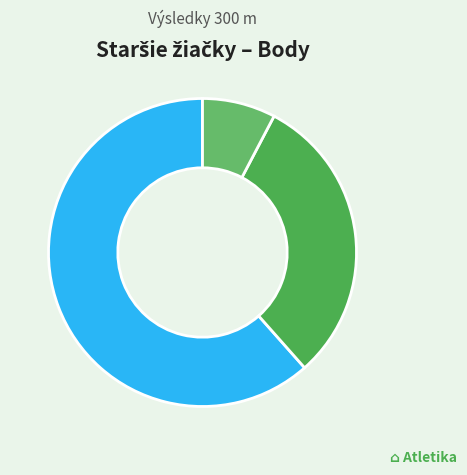

How many segments does this pie chart have?

3